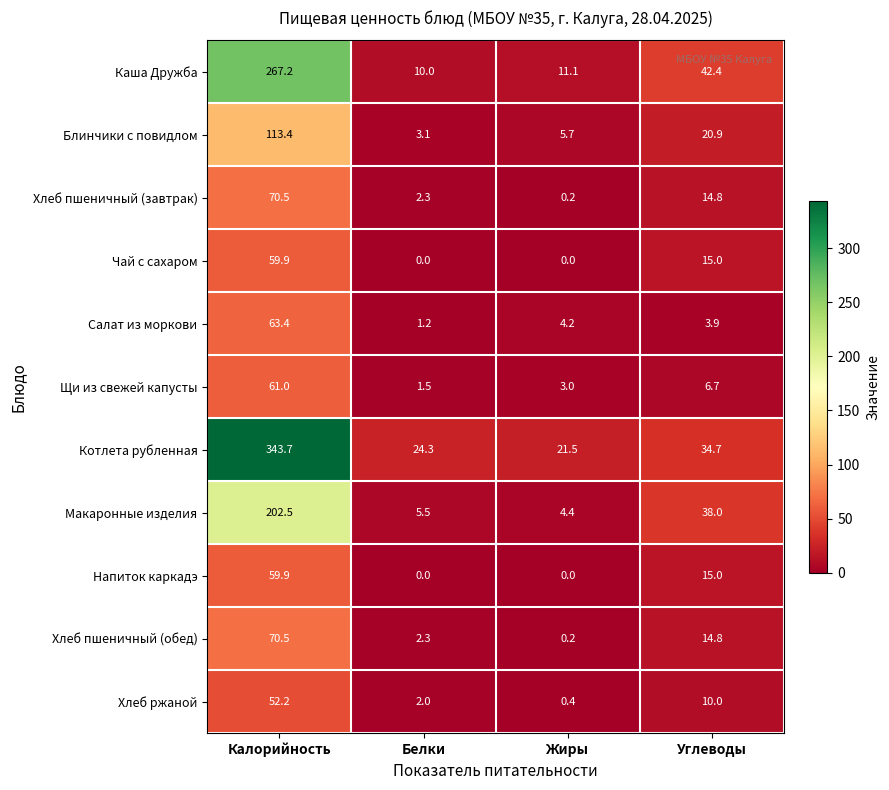

How many distinct data groups are displayed?

11